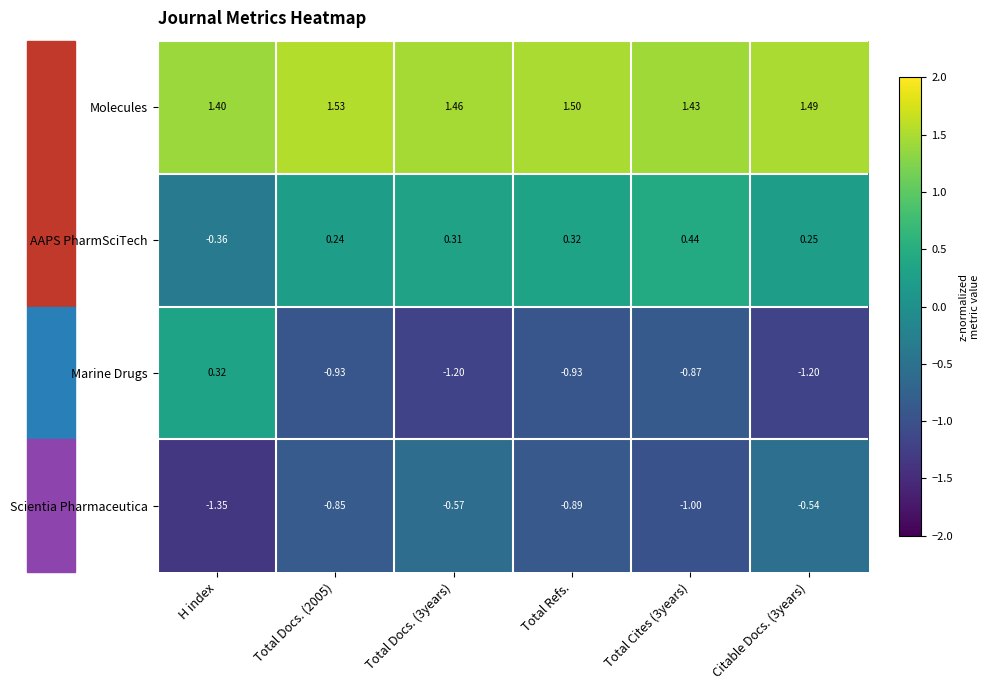

Rank the series by their maximum value, from lowest to highest.

Scientia Pharmaceutica, Marine Drugs, AAPS PharmSciTech, Molecules